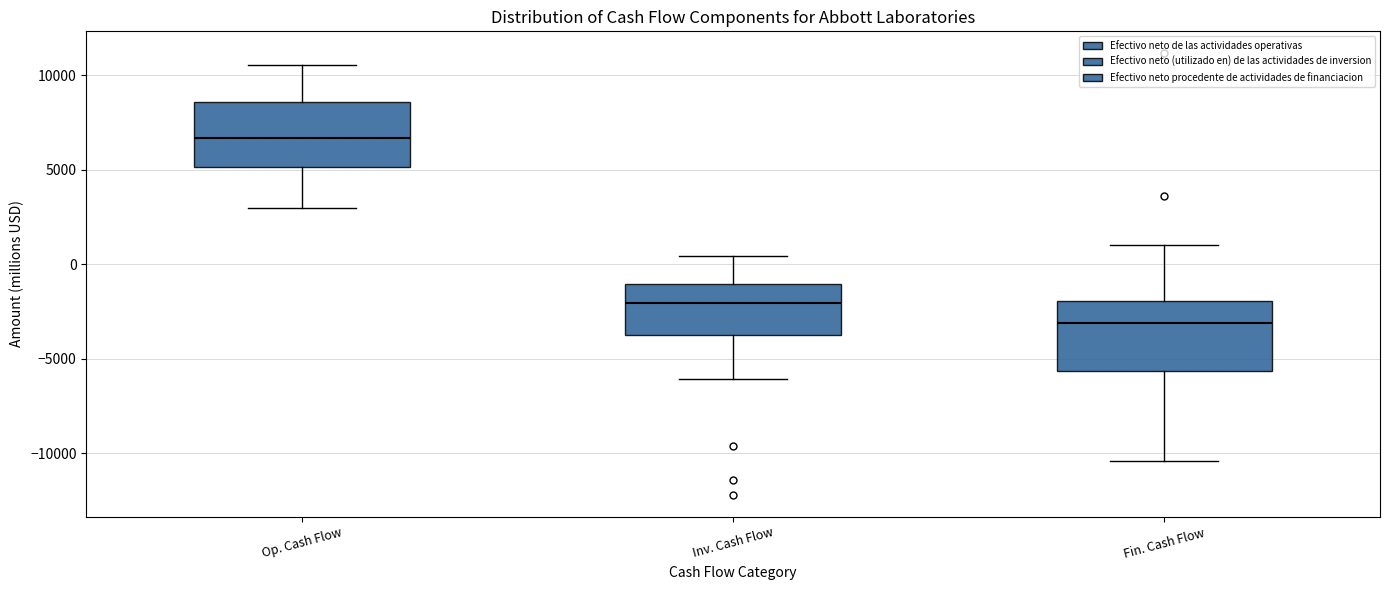

Reading left to right, transcribe this box plot: for each box, give where its median line is, the range the box spans, and where its two whiskers end, as read against the y-axis. The values are not printed on the chart, so give them approximately, as read against the axis.

Op. Cash Flow: median 6500, box 5000 to 8500, whiskers 3000 to 10500
Inv. Cash Flow: median -2000, box -4000 to -1000, whiskers -6000 to 500
Fin. Cash Flow: median -3000, box -5500 to -2000, whiskers -10500 to 1000